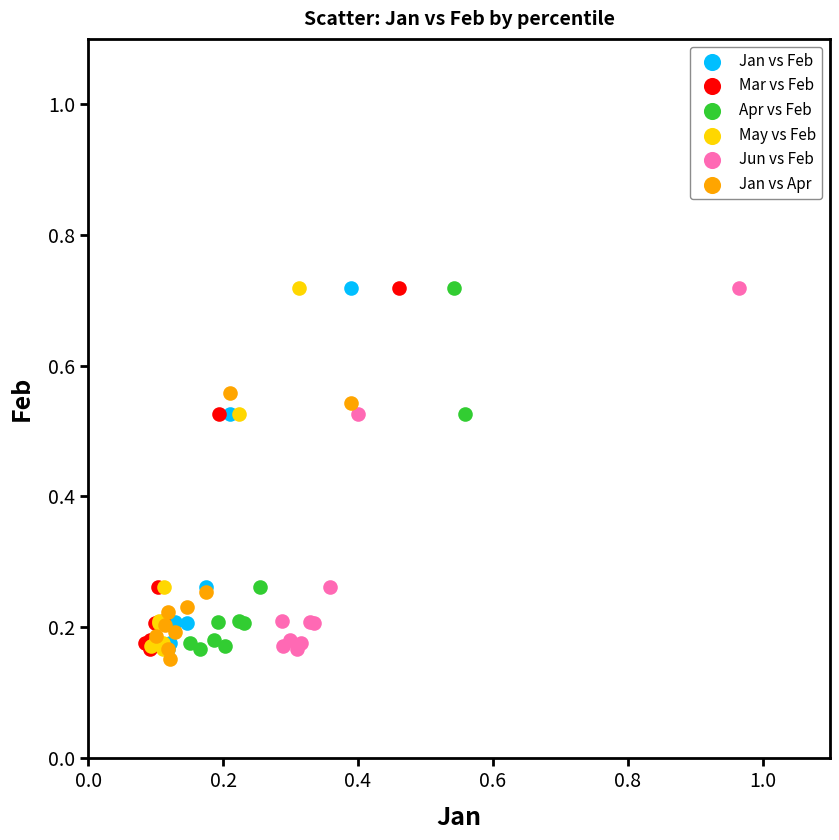

Which series contains the lowest Y value?

Jan vs Apr